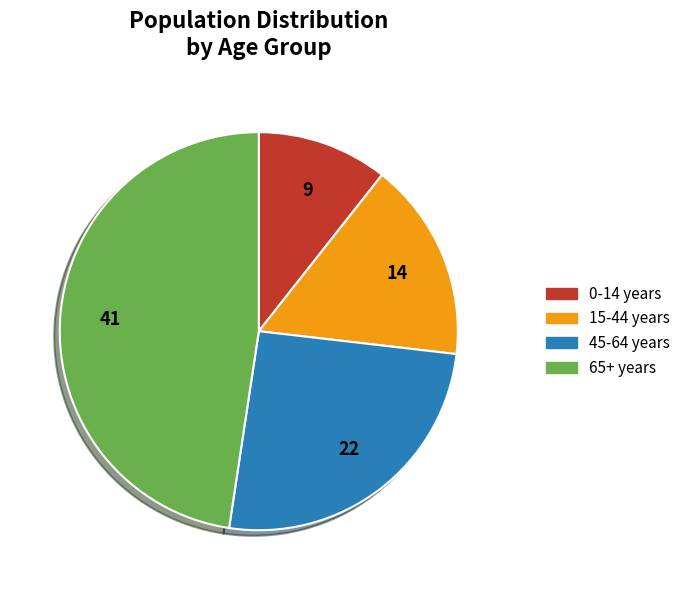

Is it true that 45-64 years is 31% of the pie?

False